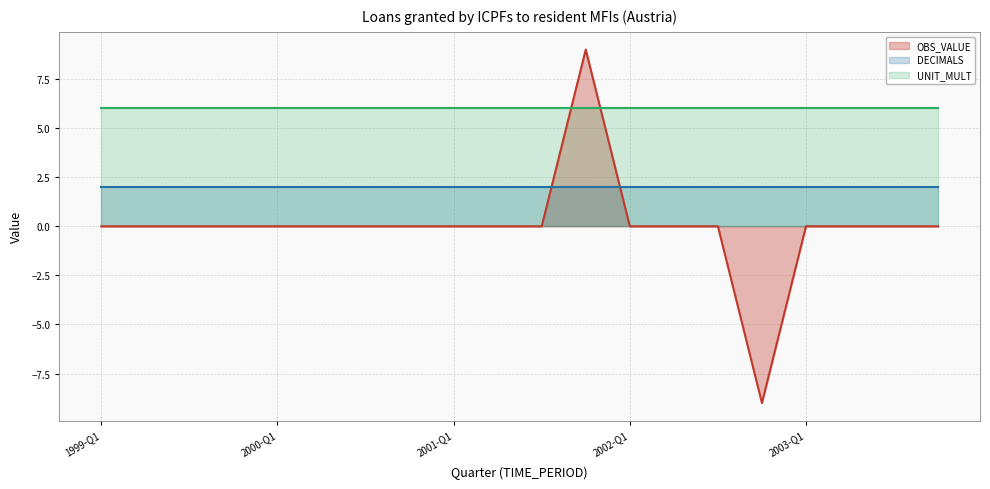

How many data points does each series have?

20